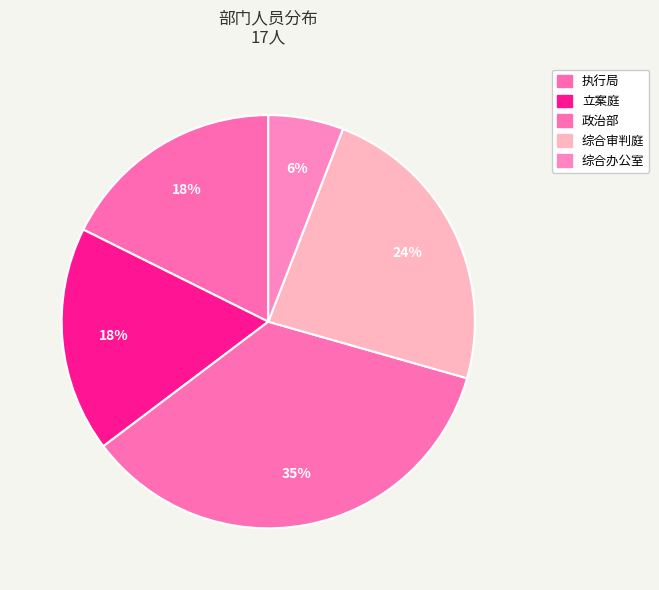

To the nearest percent, what is the difference between the largest and smallest slice percentages?

29%